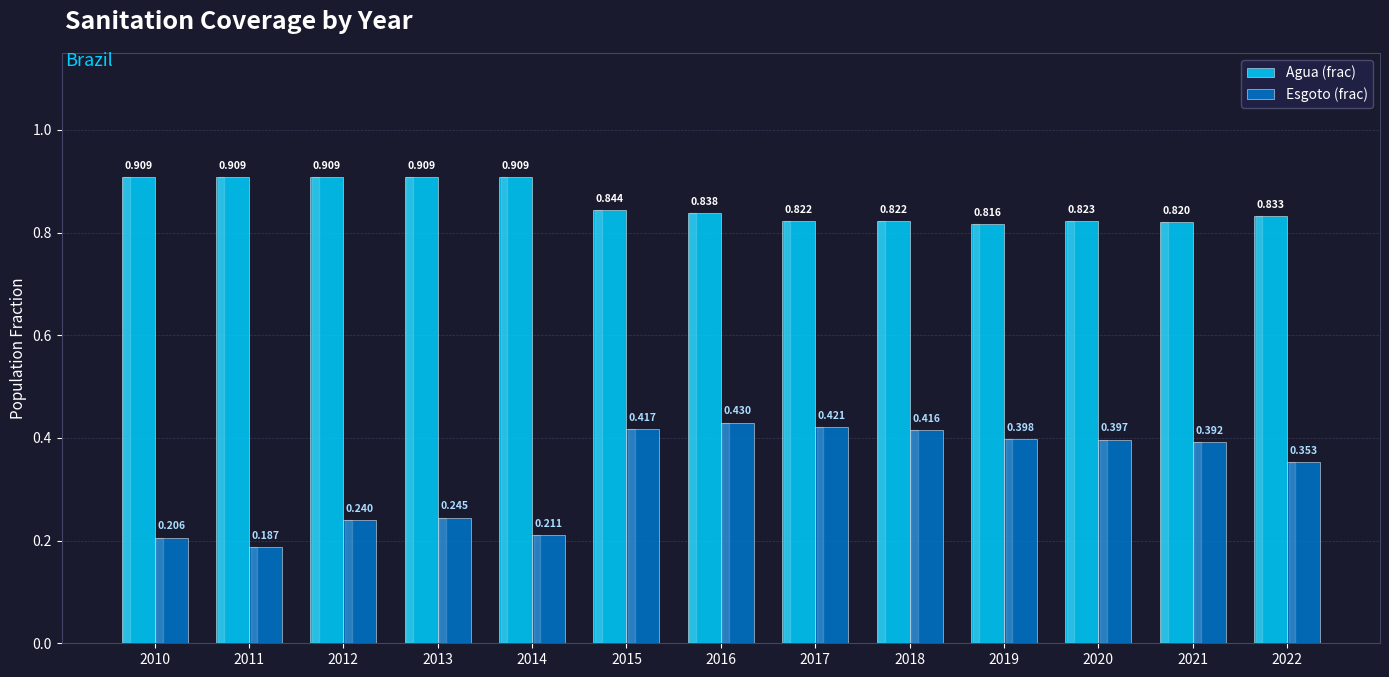

Rank the series by their maximum value, from lowest to highest.

Esgoto (frac), Agua (frac)